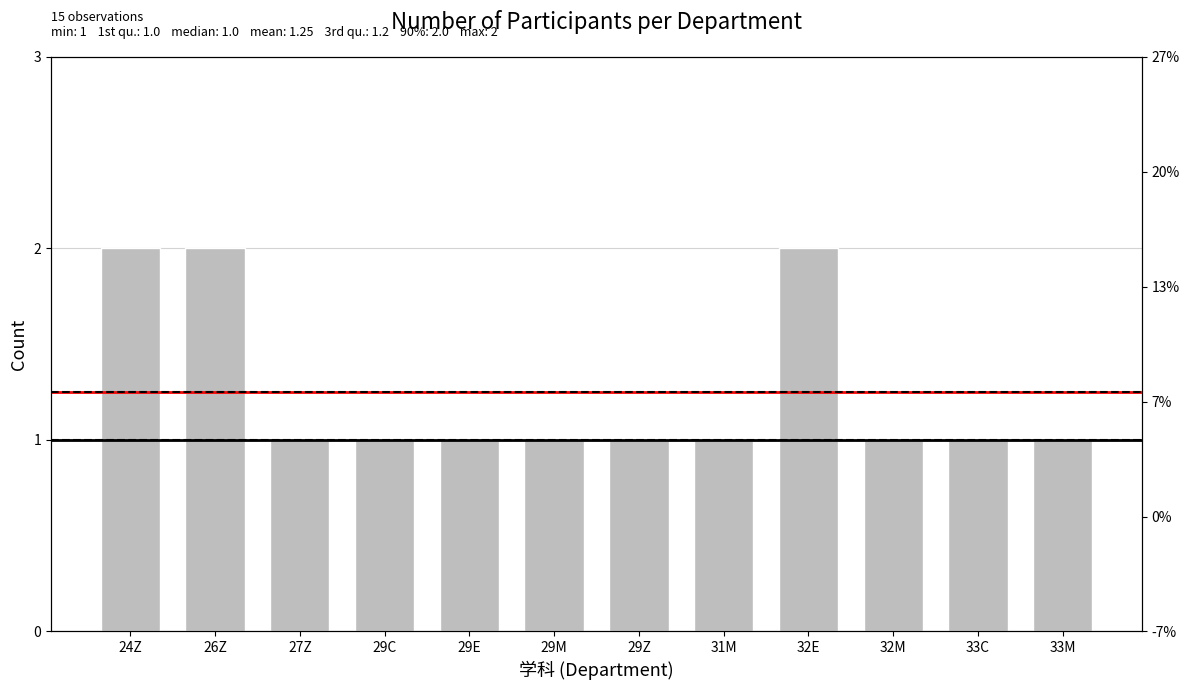

Count the values in the range 1 to 2.

12